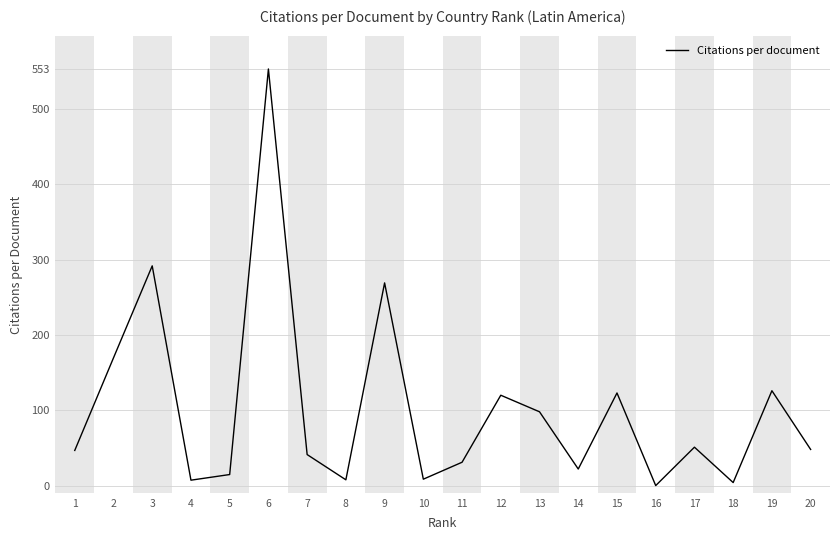

The chart shows a value of 26.5 at 20. True or false?

False